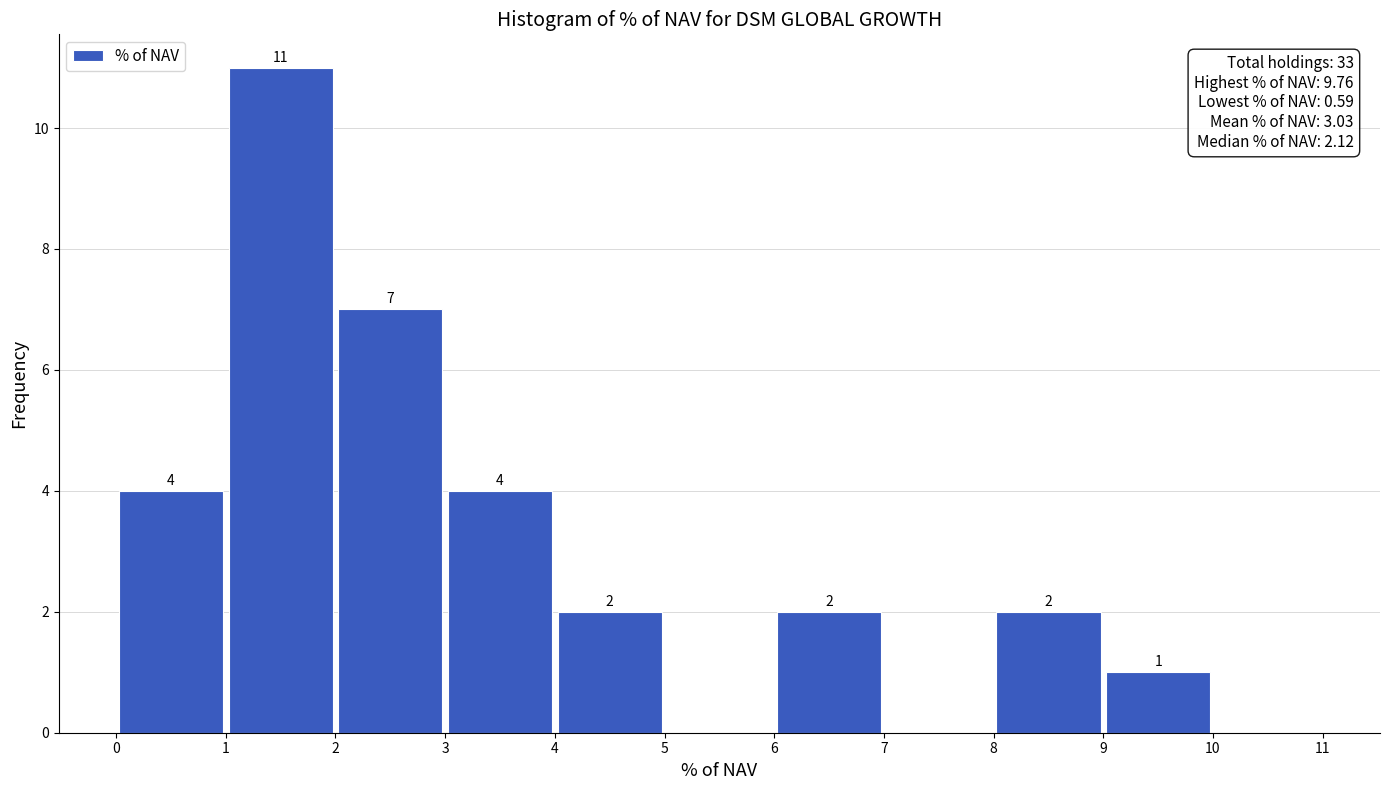

Which range on the x-axis has the tallest bar?

1 to 2